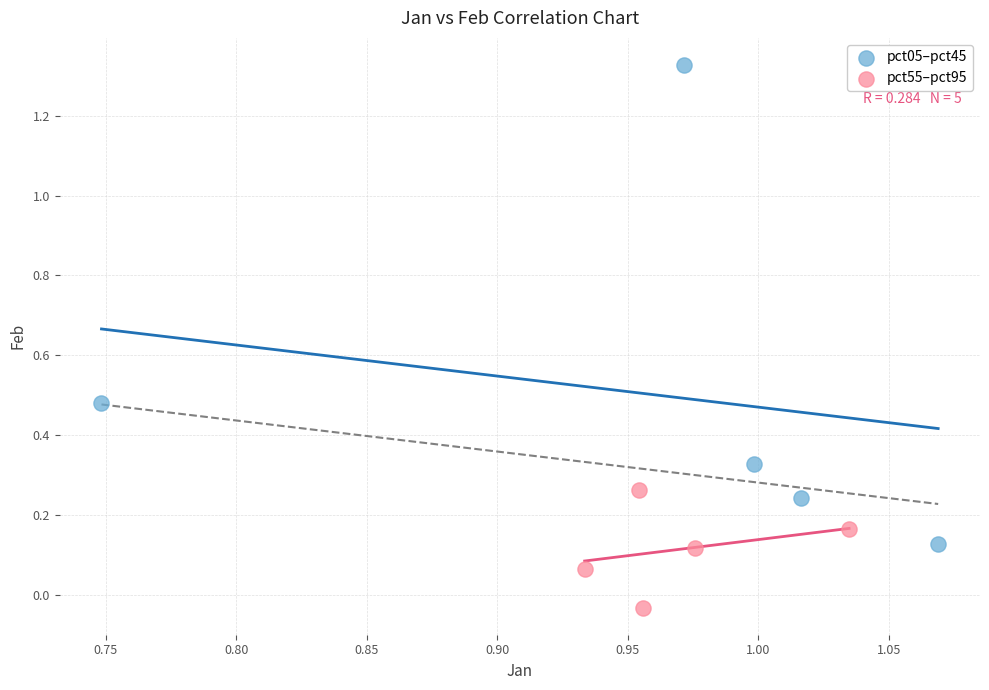

Which series has the largest Y range (max minus min)?

pct05–pct45